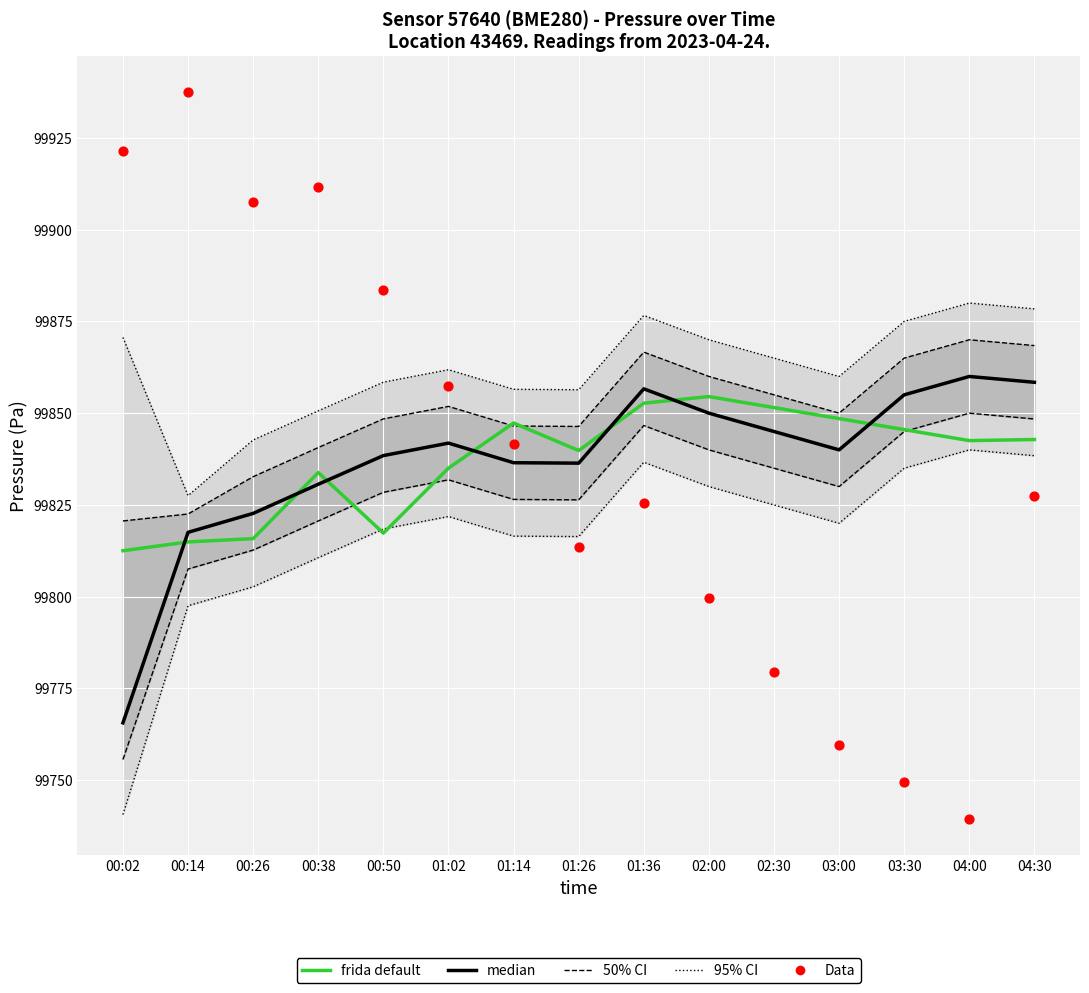

Which series contains the highest Y value?

Data